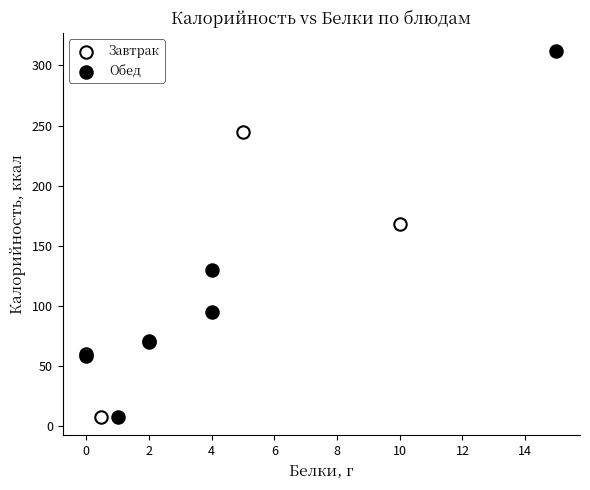

Which series contains the highest Y value?

Обед